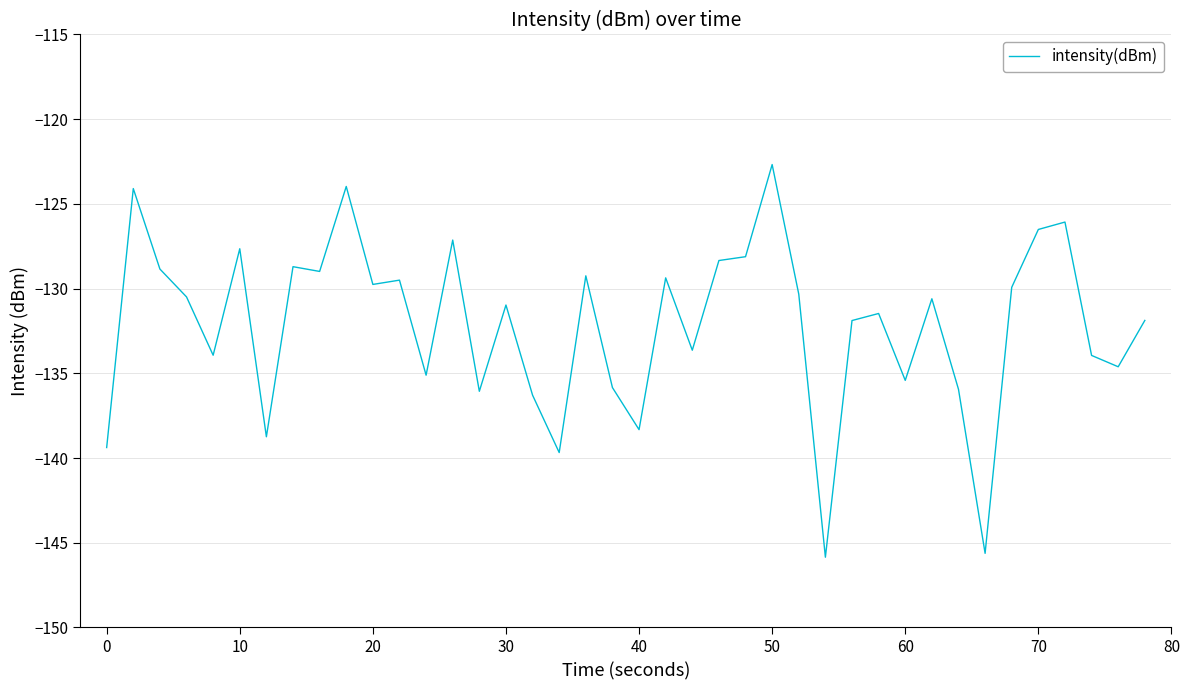

What is the difference between the maximum and minimum values?

23.2